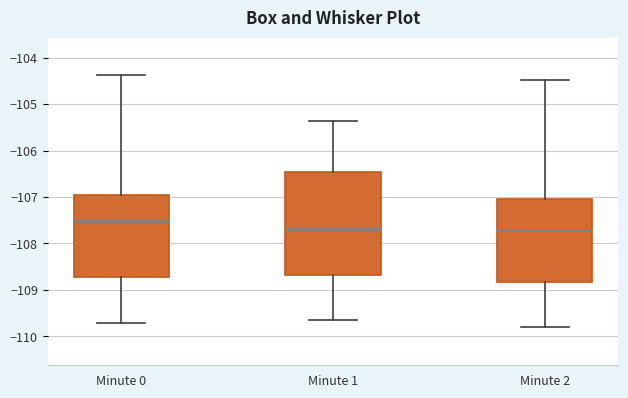

Reading left to right, transcribe this box plot: for each box, give where its median line is, the range the box spans, and where its two whiskers end, as read against the y-axis. The values are not printed on the chart, so give them approximately, as read against the axis.

Minute 0: median -107.5, box -108.7 to -106.9, whiskers -109.7 to -104.4
Minute 1: median -107.7, box -108.7 to -106.5, whiskers -109.6 to -105.4
Minute 2: median -107.7, box -108.8 to -107.0, whiskers -109.8 to -104.5